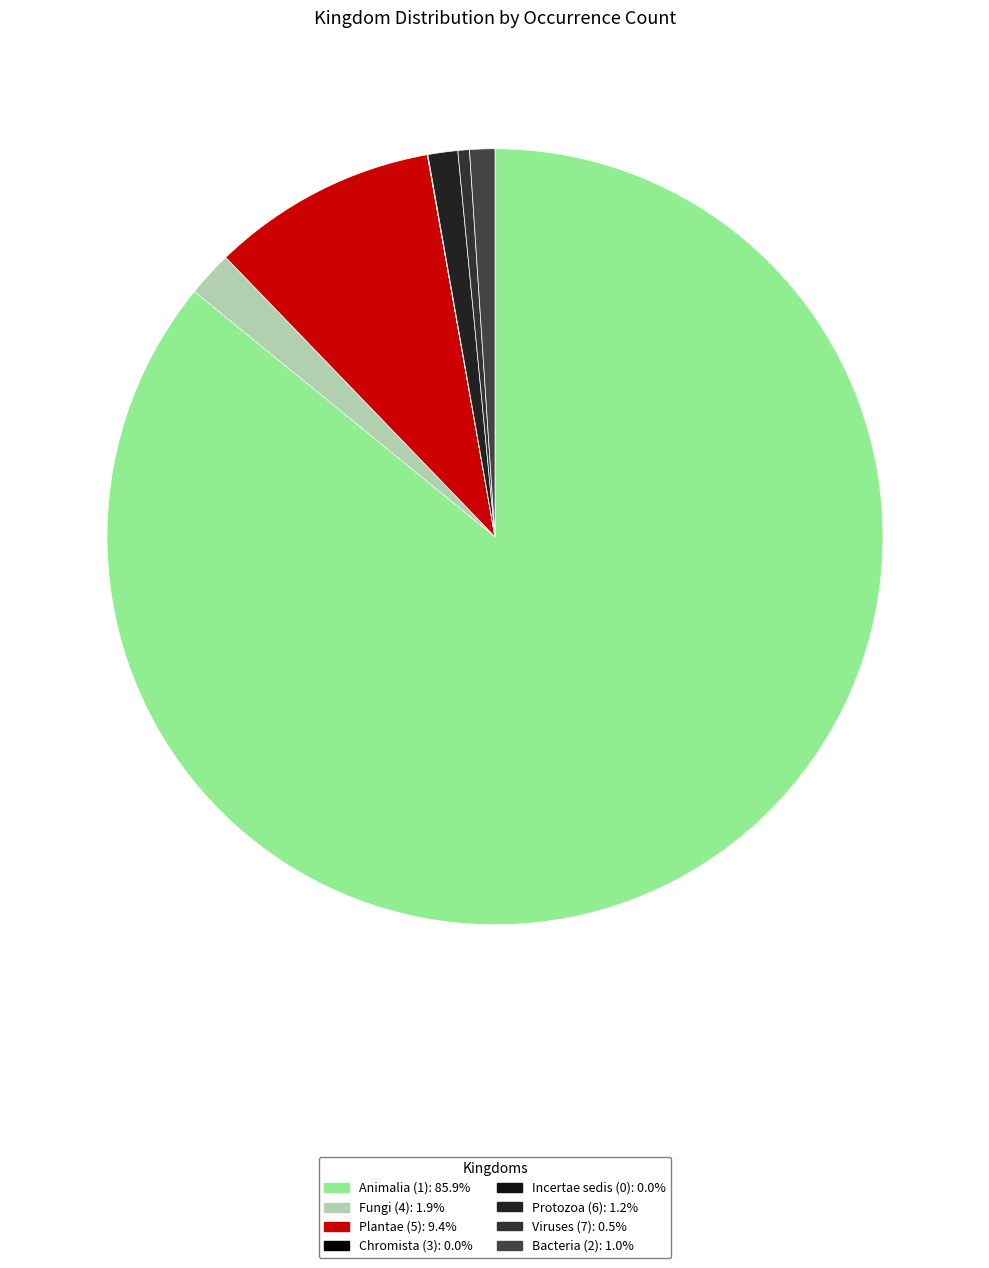

To the nearest percent, what is the average slice percentage?

12%